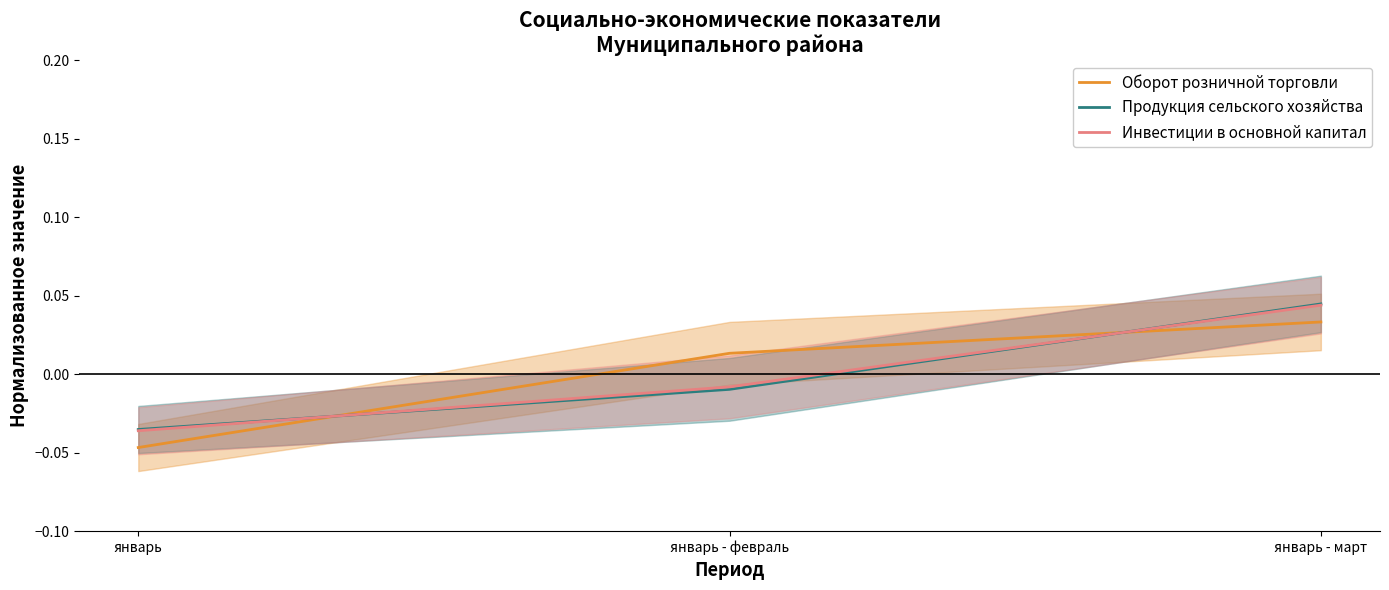

At which category is the sum across all series the highest?

январь - март